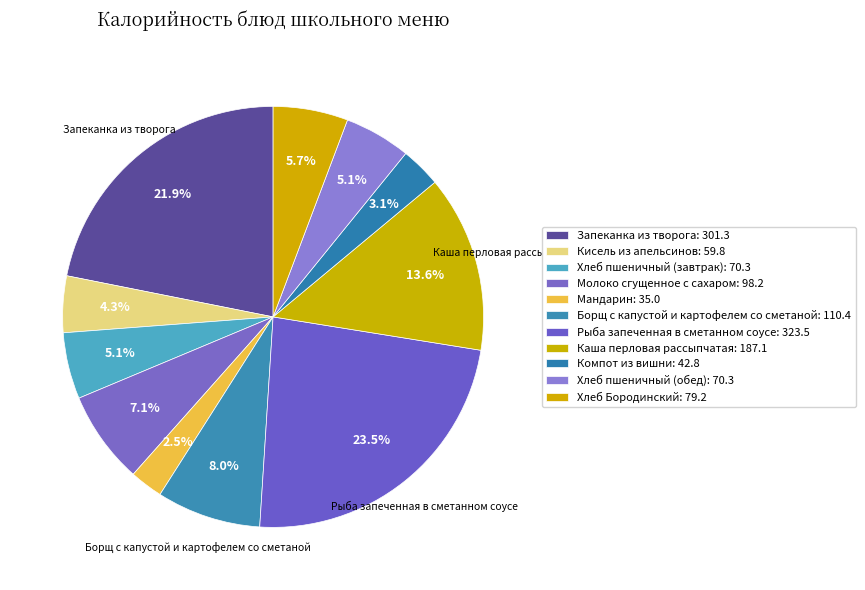

To the nearest percent, what is the difference between the largest and smallest slice percentages?

21%